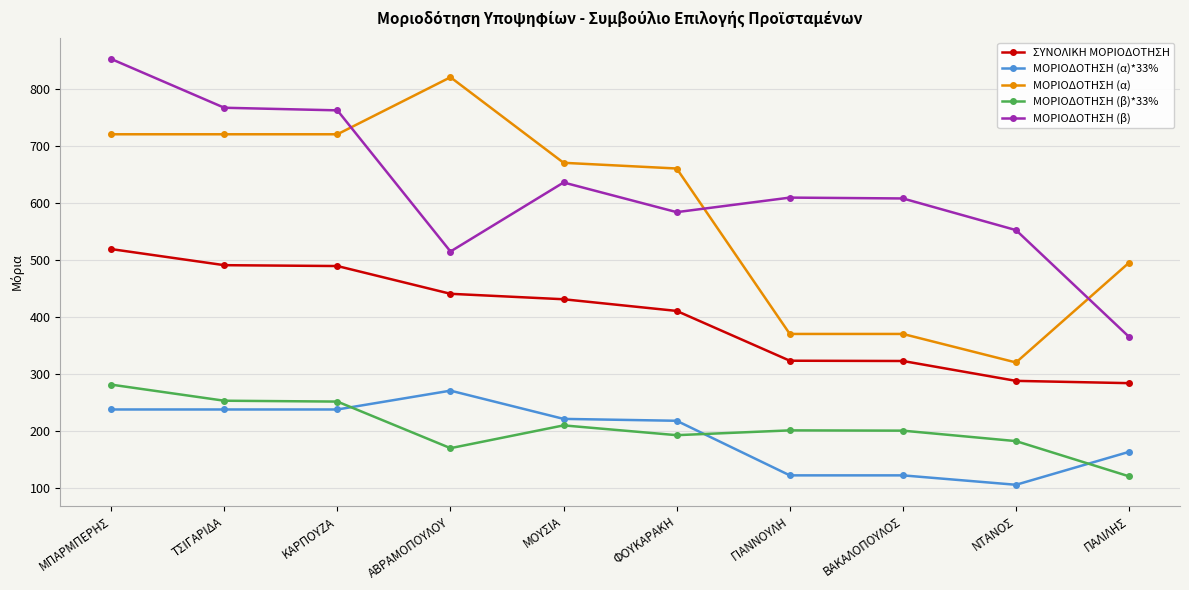

True or false: ΣΥΝΟΛΙΚΗ ΜΟΡΙΟΔΟΤΗΣΗ and ΜΟΡΙΟΔΟΤΗΣΗ (α)*33% cross at least once.

False